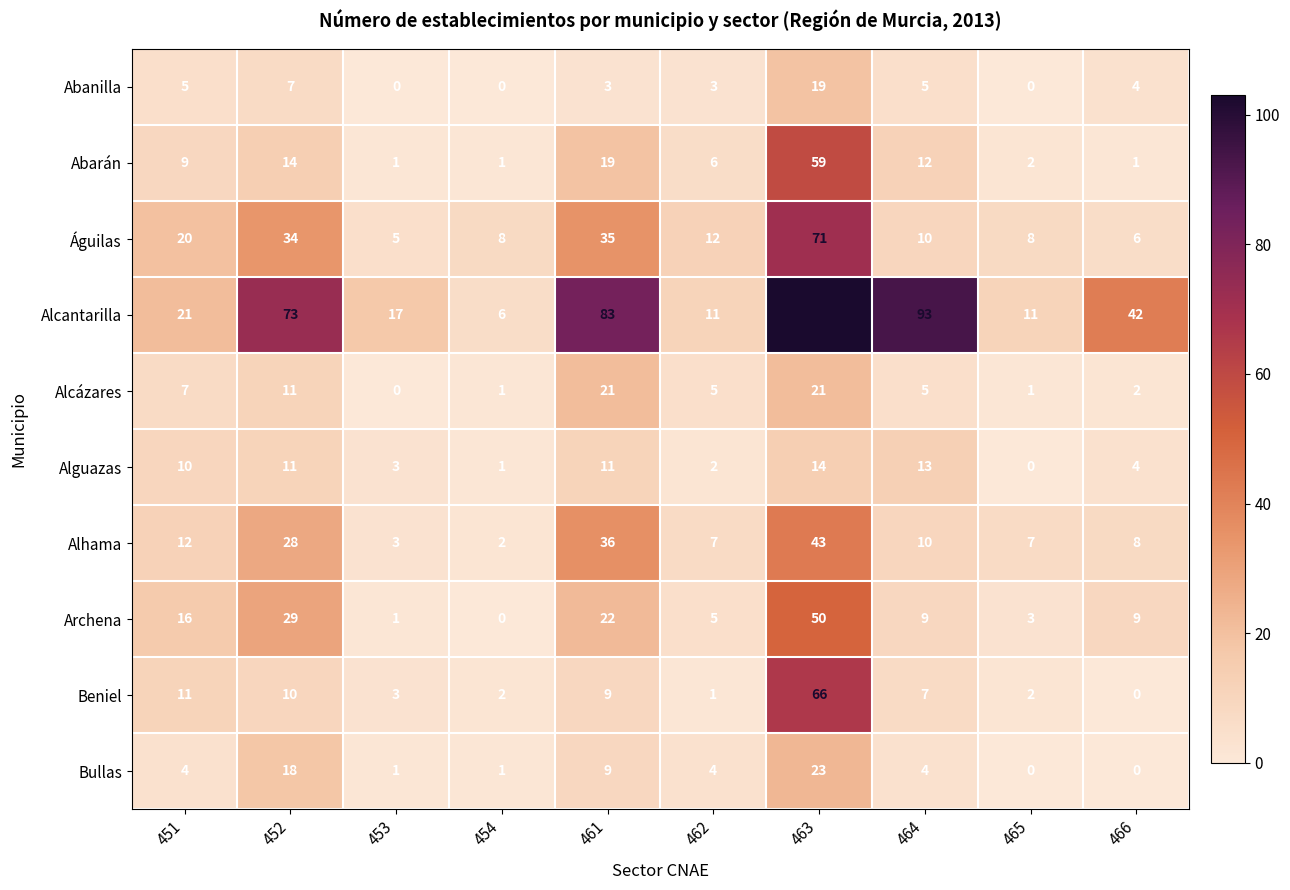

Rank the series by their maximum value, from highest to lowest.

Alcantarilla, Águilas, Beniel, Abarán, Archena, Alhama, Bullas, Alcázares, Abanilla, Alguazas